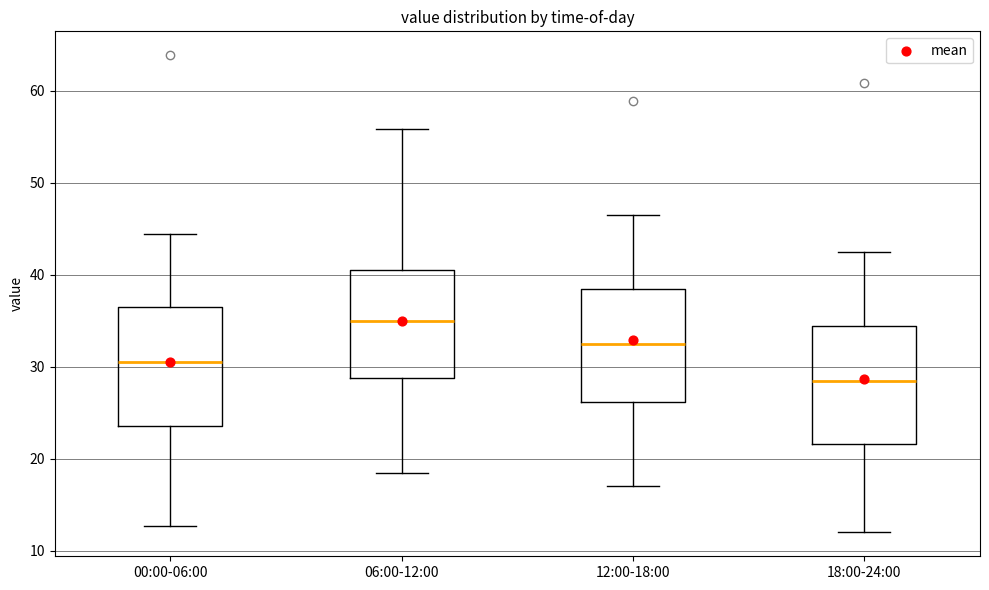

Reading left to right, read every box against the y-axis: the position of its median line, the range the box covers, and the ends of its whiskers. The values are not printed on the chart, so give them approximately, as read against the axis.

00:00-06:00: median 30, box 24 to 36, whiskers 13 to 44
06:00-12:00: median 35, box 29 to 40, whiskers 18 to 56
12:00-18:00: median 32, box 26 to 38, whiskers 17 to 46
18:00-24:00: median 28, box 22 to 34, whiskers 12 to 42